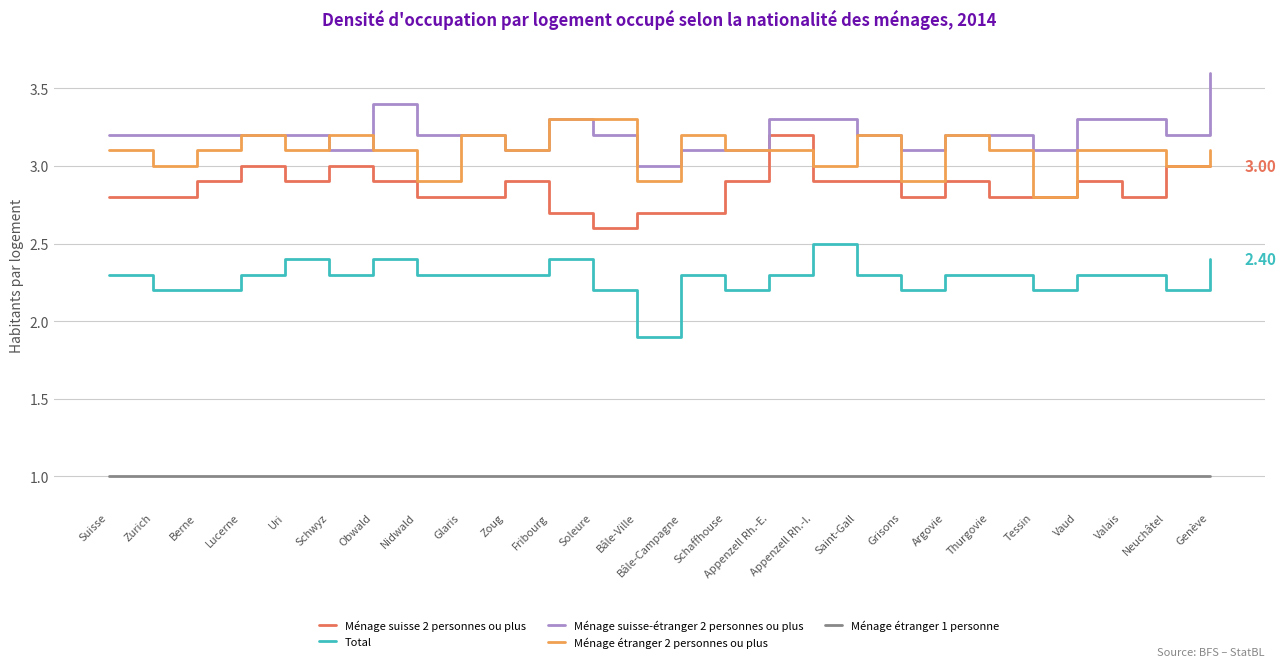

True or false: Ménage étranger 2 personnes ou plus has a value of 3.1 at Schaffhouse.

True